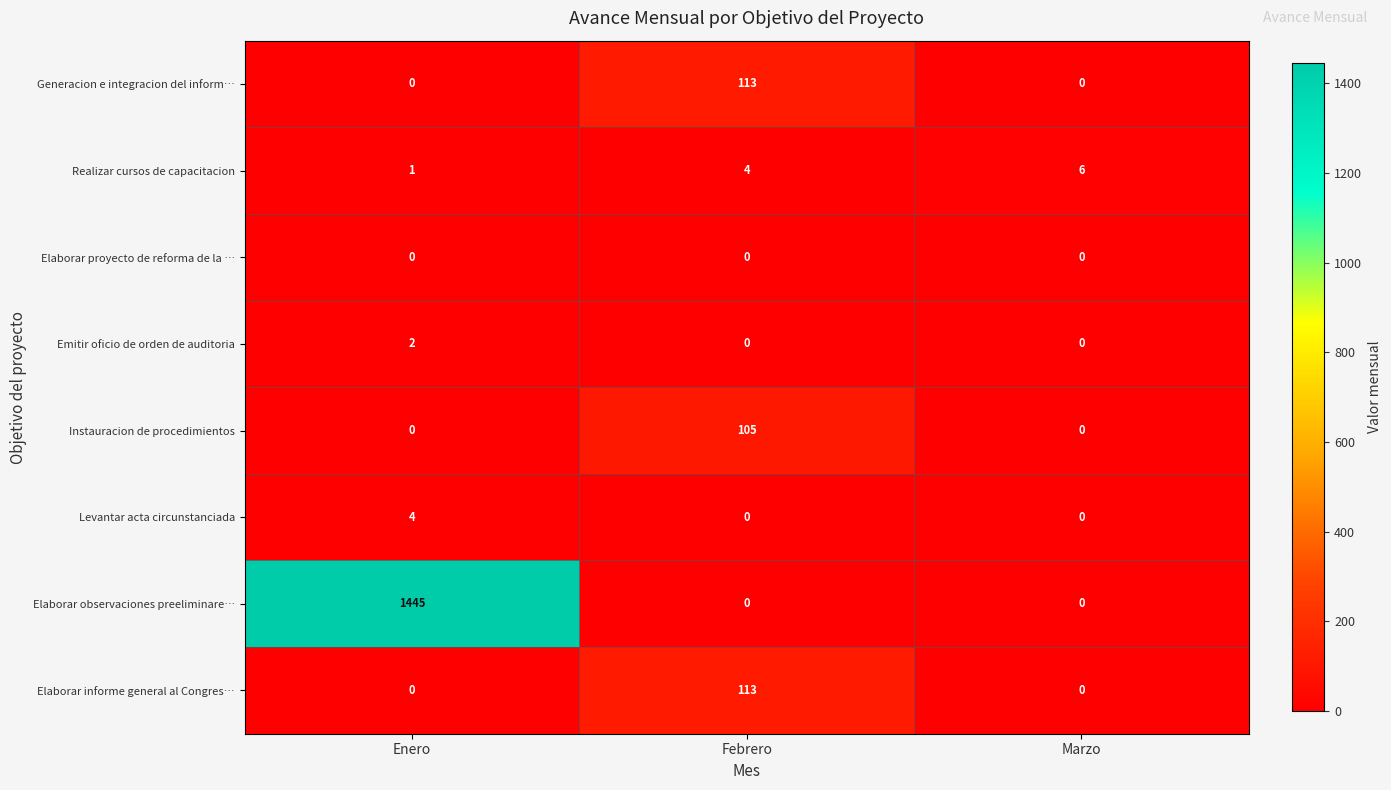

Reading right to left, what are all the values shown in this chart?

Generacion e integracion del inform…: 0	113	0
Realizar cursos de capacitacion: 6	4	1
Elaborar proyecto de reforma de la …: 0	0	0
Emitir oficio de orden de auditoria: 0	0	2
Instauracion de procedimientos: 0	105	0
Levantar acta circunstanciada: 0	0	4
Elaborar observaciones preeliminare…: 0	0	1445
Elaborar informe general al Congres…: 0	113	0